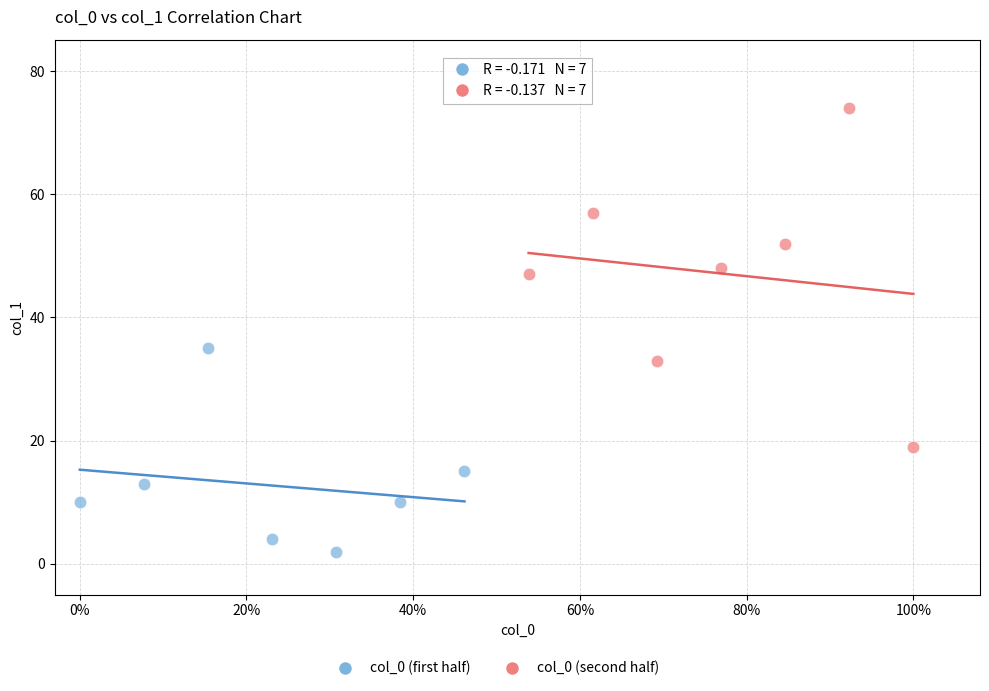

Which series reaches the minimum Y coordinate?

col_0 (first half)